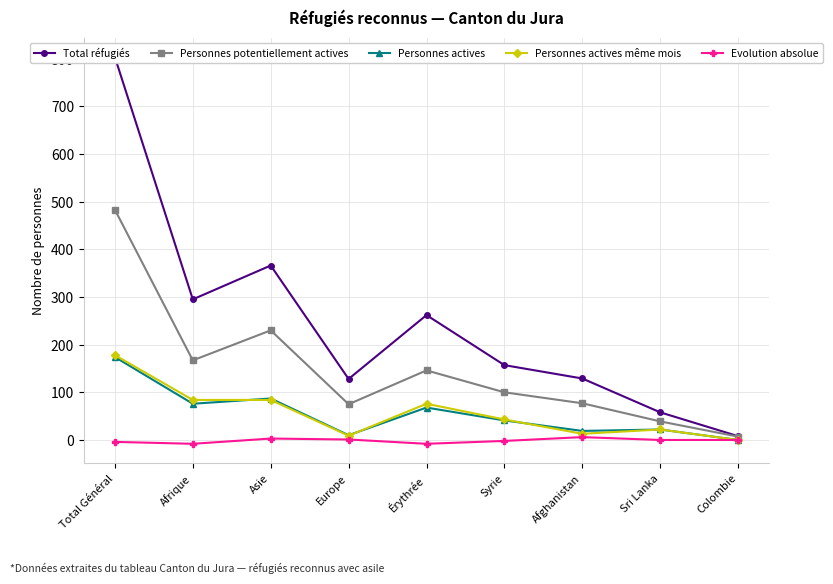

Reading left to right, extract all data points from this chart.

Total réfugiés: Total Général=803	Afrique=295	Asie=366	Europe=128	Érythrée=262	Syrie=157	Afghanistan=129	Sri Lanka=58	Colombie=8
Personnes potentiellement actives: Total Général=483	Afrique=167	Asie=230	Europe=75	Érythrée=146	Syrie=100	Afghanistan=77	Sri Lanka=39	Colombie=7
Personnes actives: Total Général=174	Afrique=76	Asie=87	Europe=10	Érythrée=68	Syrie=41	Afghanistan=19	Sri Lanka=22	Colombie=0
Personnes actives même mois: Total Général=178	Afrique=84	Asie=84	Europe=9	Érythrée=76	Syrie=43	Afghanistan=13	Sri Lanka=22	Colombie=0
Evolution absolue: Total Général=-4	Afrique=-8	Asie=3	Europe=1	Érythrée=-8	Syrie=-2	Afghanistan=6	Sri Lanka=0	Colombie=0